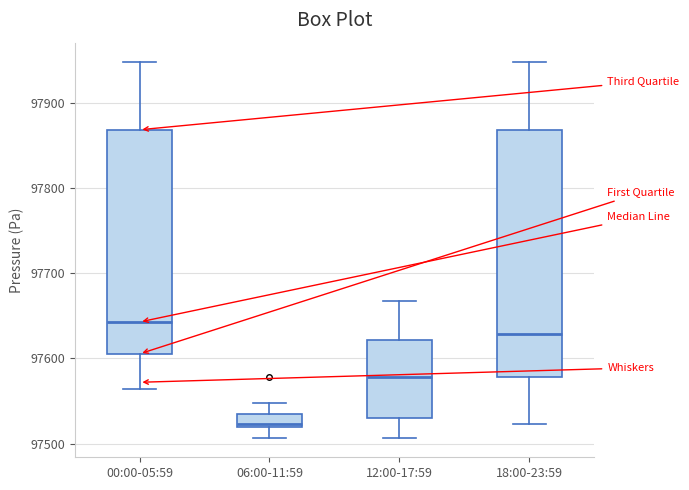

Where does the median line of the box for 12:00-17:59 sit on the y-axis? The values are not printed on the chart, so give them approximately, as read against the axis.

97580